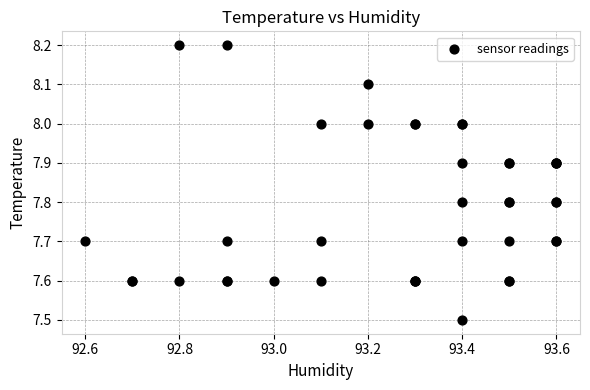

What Y value in the scatter plot is closest to 7?

7.5